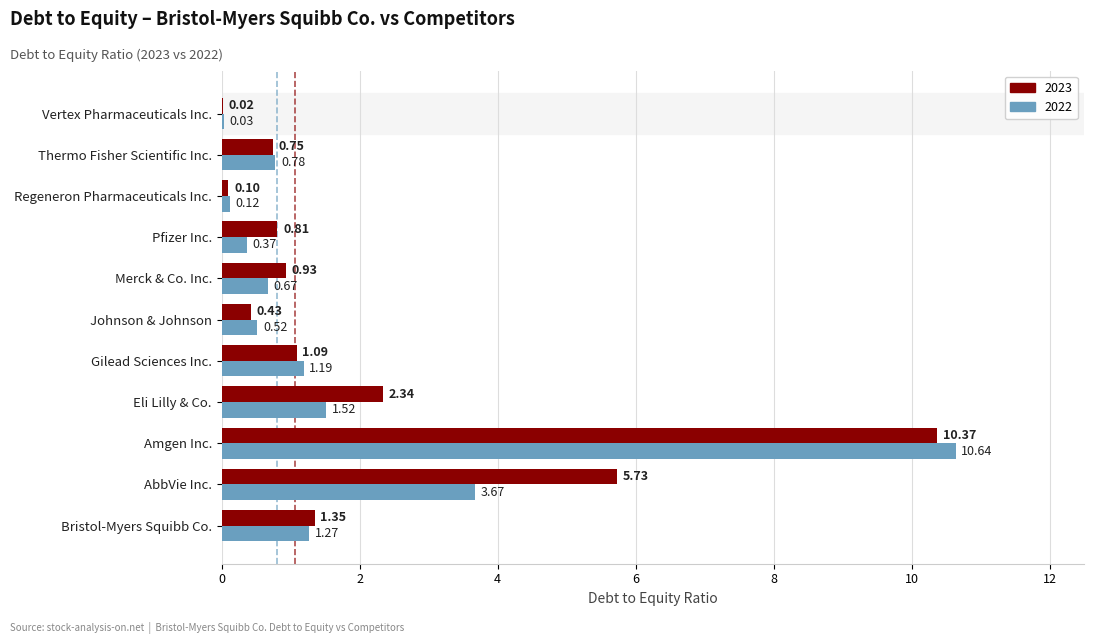

Which series changed the most between Gilead Sciences Inc. and Johnson & Johnson?

2022